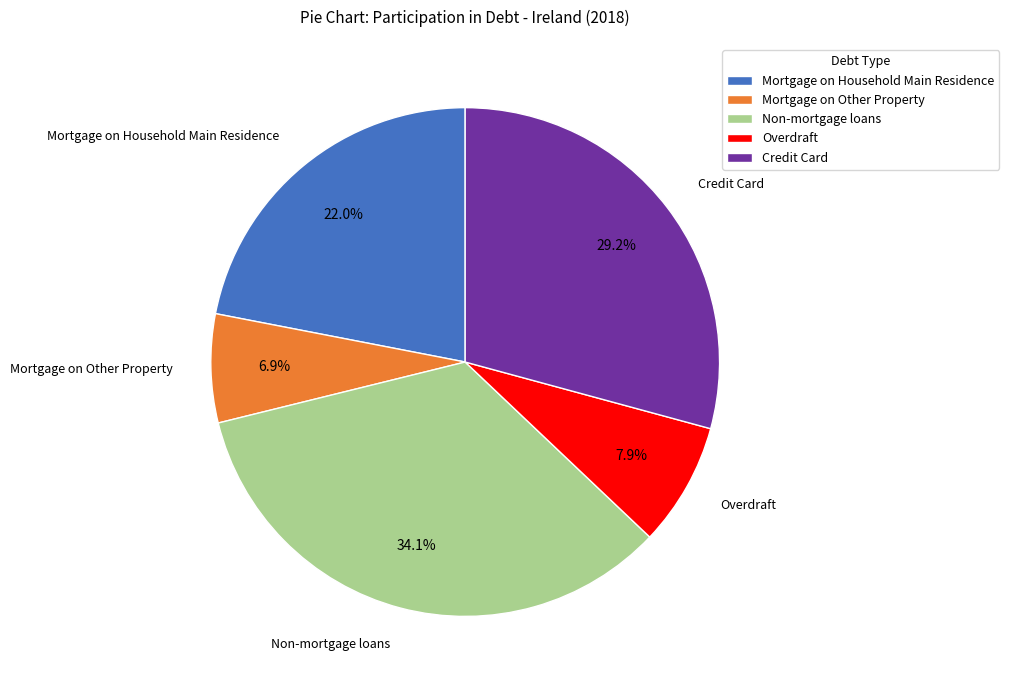

What percentage is the Overdraft slice, to the nearest percent?

8%